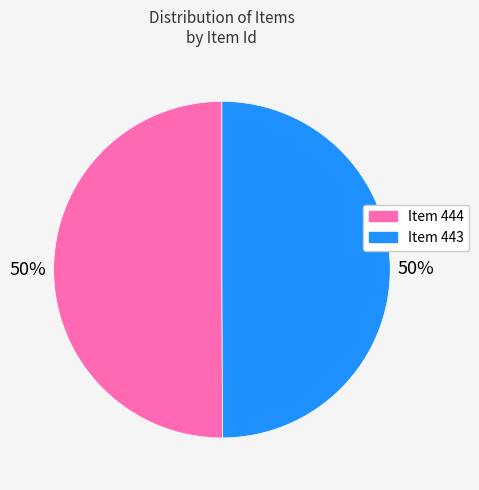

To the nearest percent, what is the combined percentage of Item 443 and Item 444?

100%